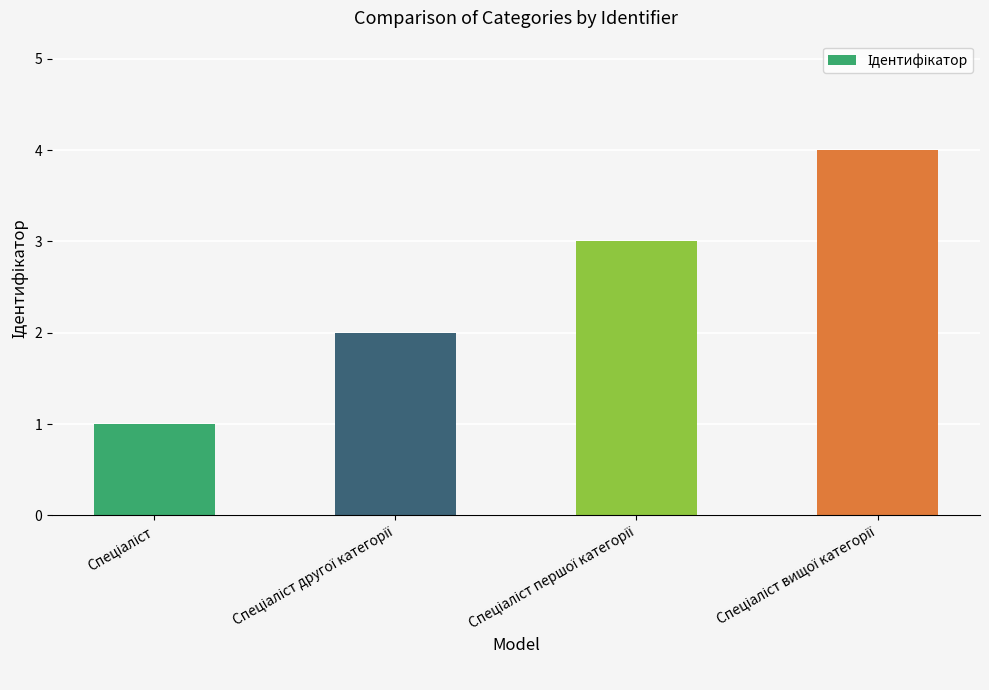

Are the bars grouped side by side (vs. stacked)?

No